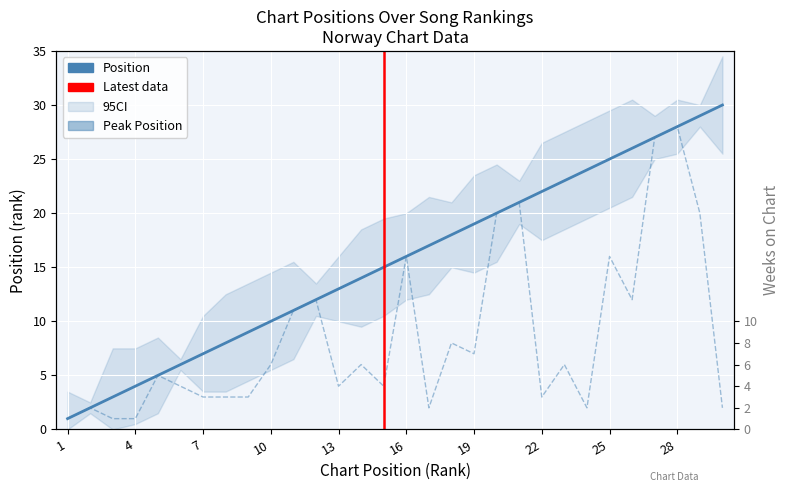

Reading left to right, list all the values displayed in this chart.

Position: 1=1	2=2	3=3	4=4	5=5	6=6	7=7	8=8	9=9	10=10	11=11	12=12	13=13	14=14	15=15	16=16	17=17	18=18	19=19	20=20	21=21	22=22	23=23	24=24	25=25	26=26	27=27	28=28	29=29	30=30
Peak Position: 1=1	2=2	3=1	4=1	5=5	6=4	7=3	8=3	9=3	10=6	11=11	12=12	13=4	14=6	15=4	16=16	17=2	18=8	19=7	20=20	21=21	22=3	23=6	24=2	25=16	26=12	27=27	28=28	29=20	30=2